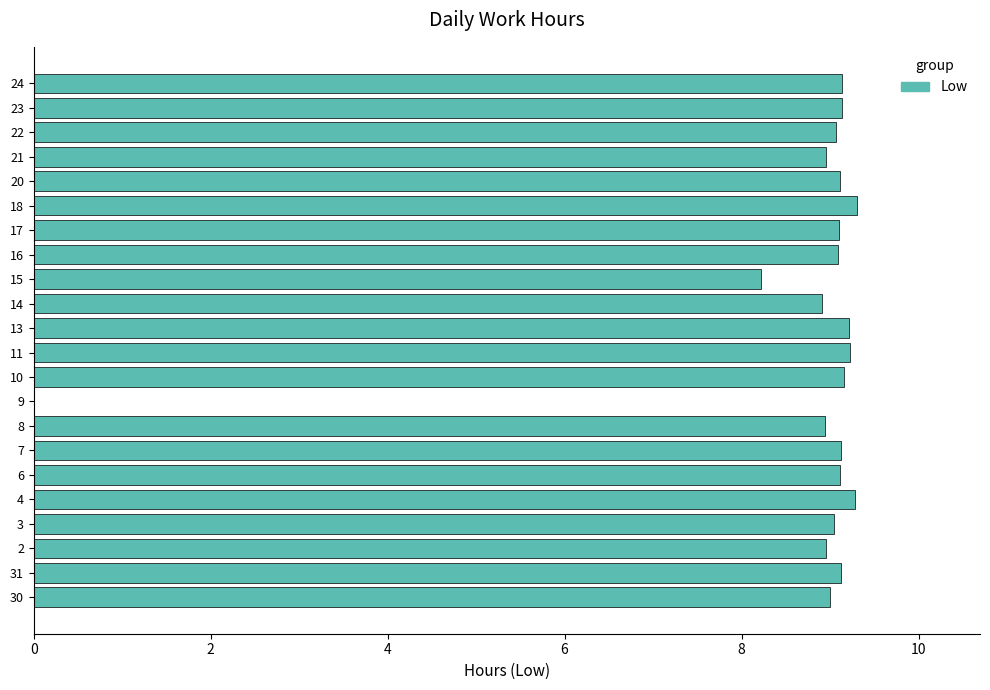

The value at 3 is 13.6. True or false?

False